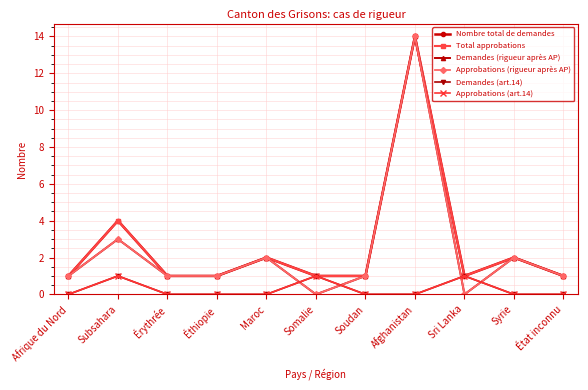

How many lines are shown in the chart?

6